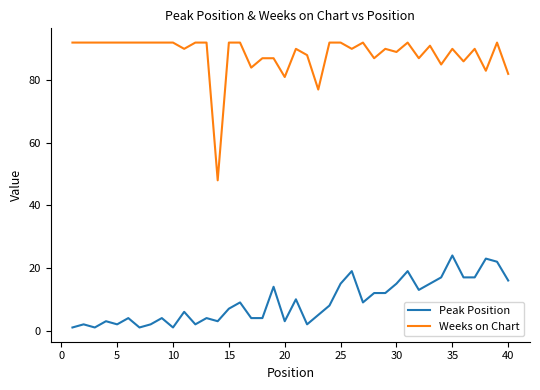

True or false: Weeks on Chart and Peak Position cross at least once.

False